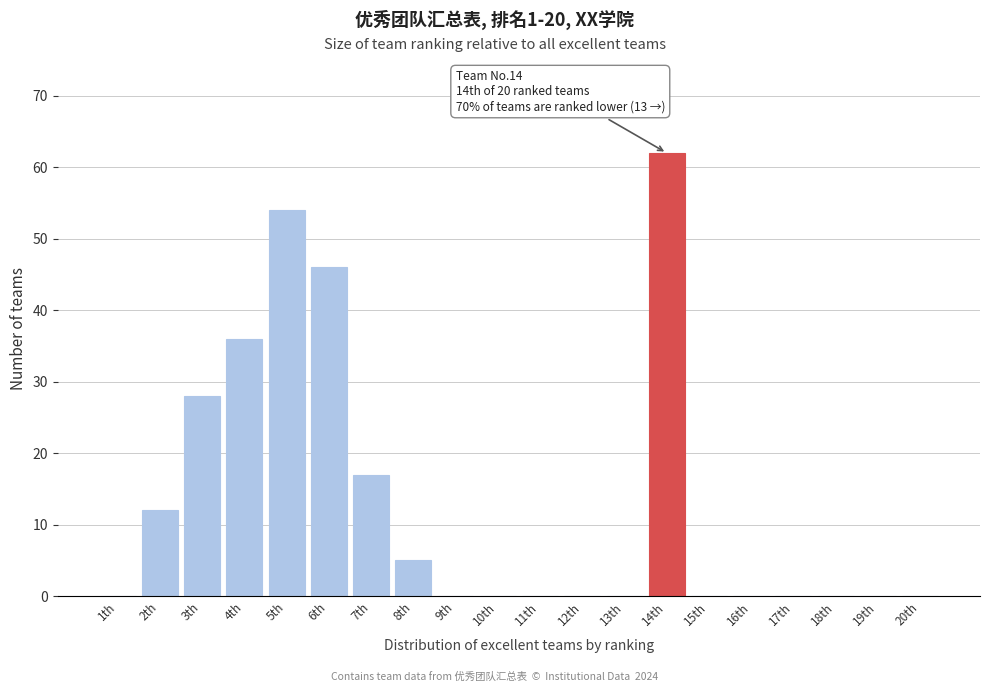

Reading left to right, list all the values displayed in this chart.

1th=0	2th=12	3th=28	4th=36	5th=54	6th=46	7th=17	8th=5	9th=0	10th=0	11th=0	12th=0	13th=0	14th=62	15th=0	16th=0	17th=0	18th=0	19th=0	20th=0